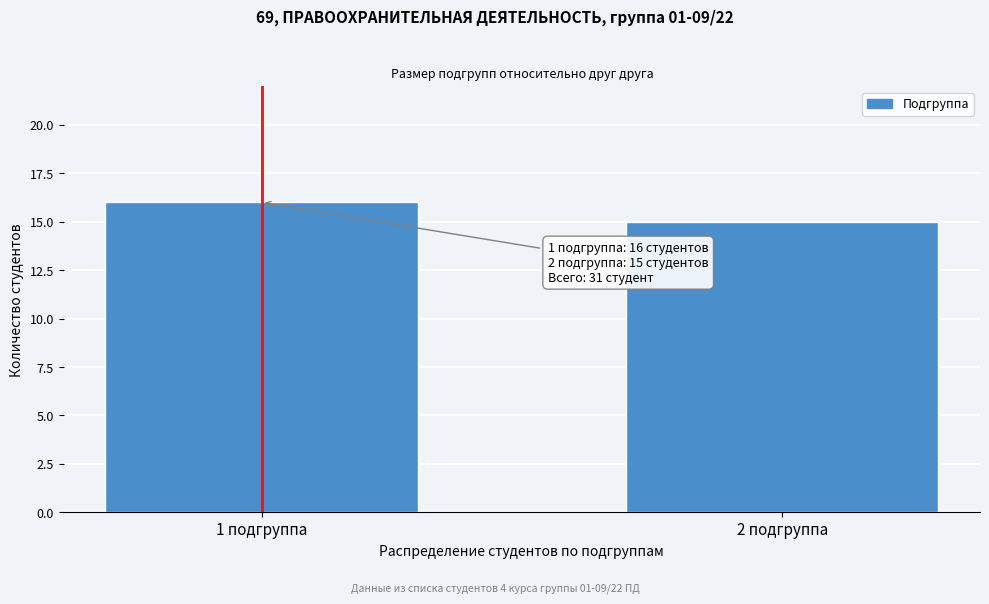

Reading left to right, extract all data points from this chart.

16	15